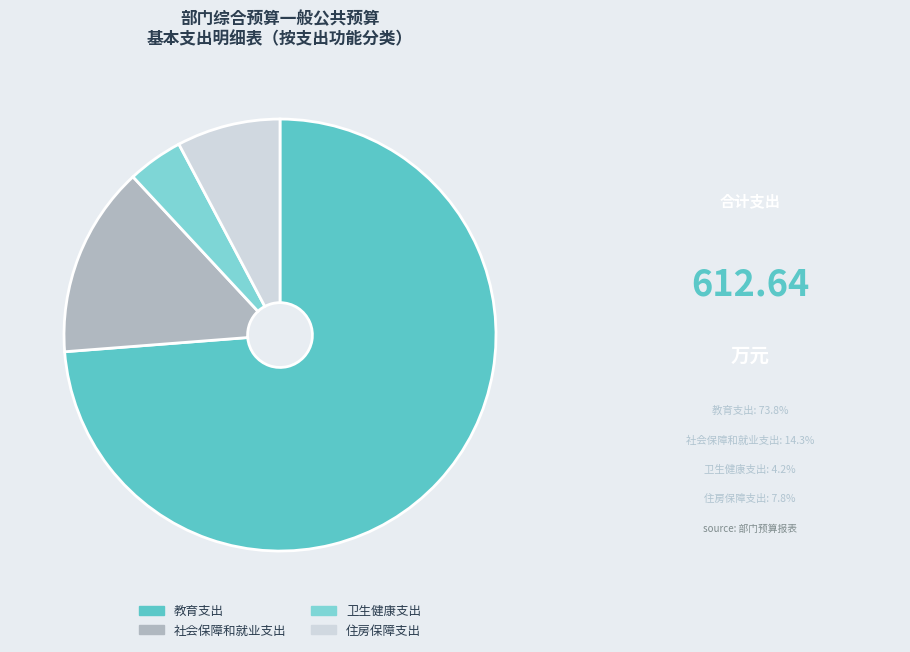

How many slices are in this pie chart?

4